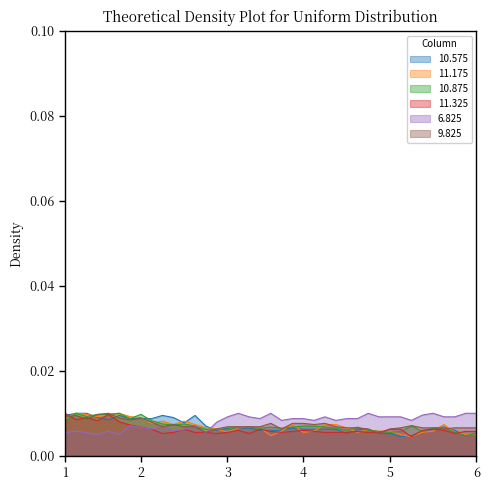

What are all the series names shown in the legend?

10.575, 11.175, 10.875, 11.325, 6.825, 9.825